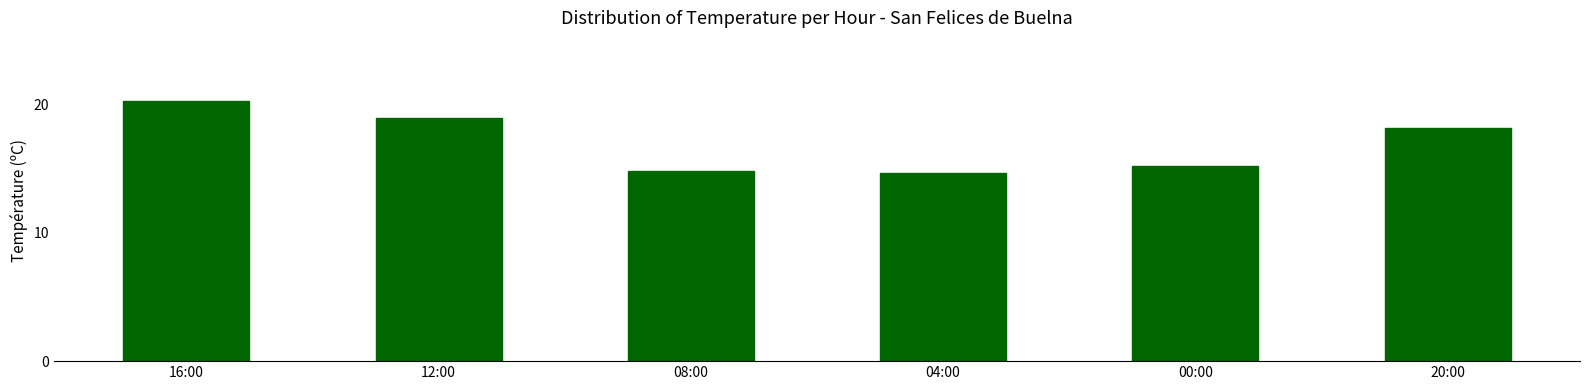

What is the label of the 6th bar from the left?

20:00